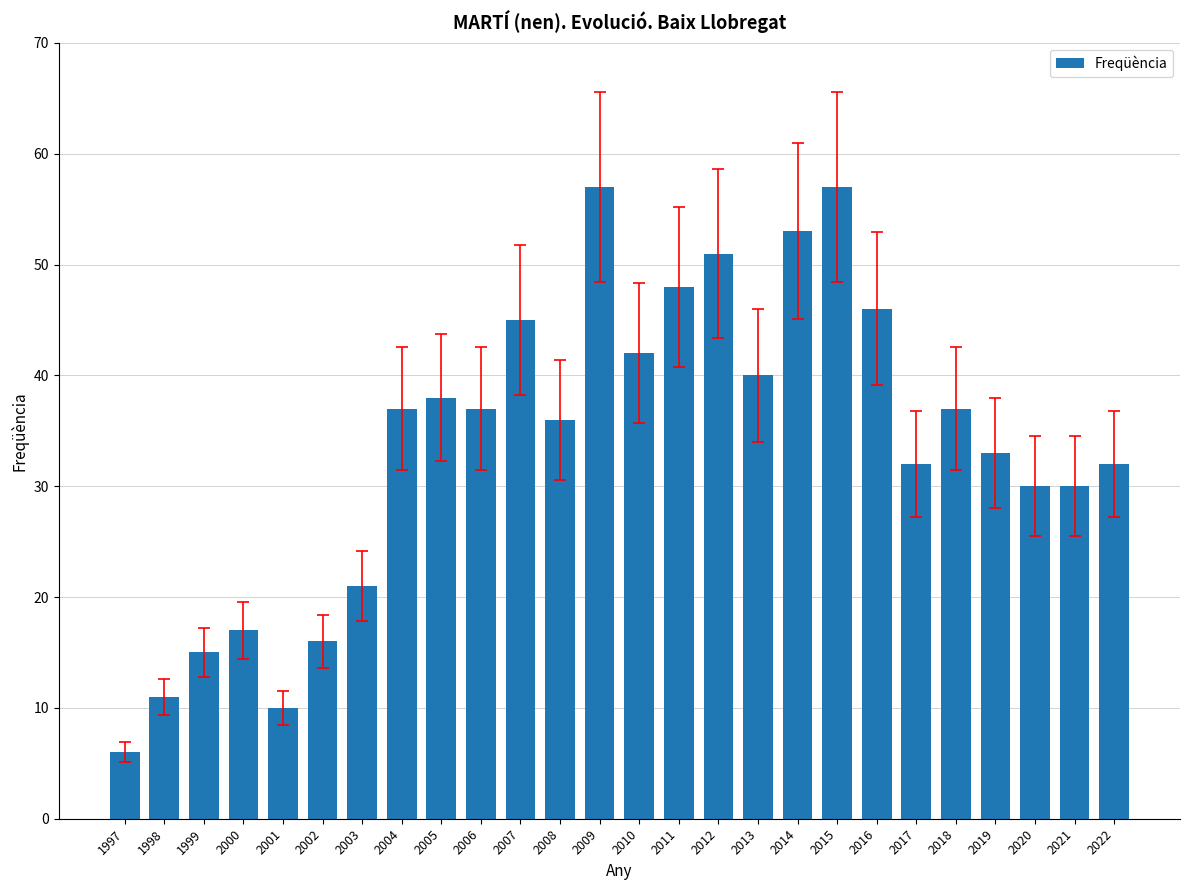

What is the sum of all values?

877